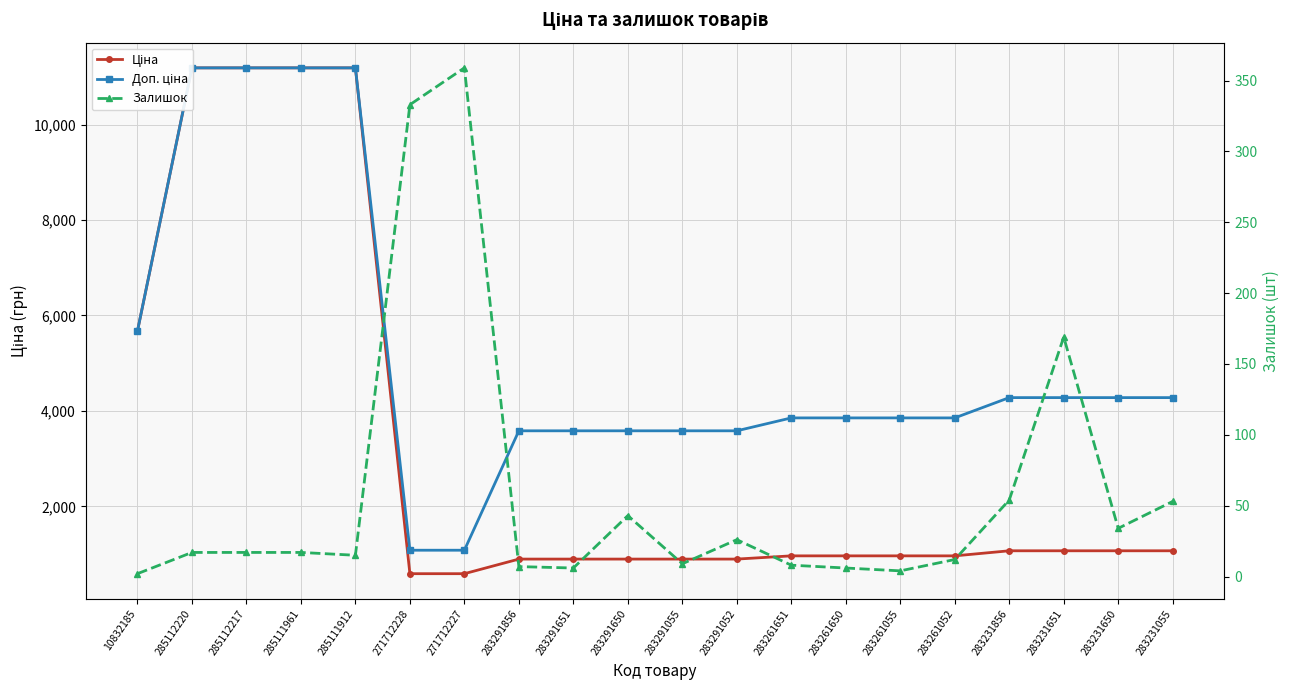

List the series in order of their peak value, lowest first.

Залишок, Ціна, Доп. ціна